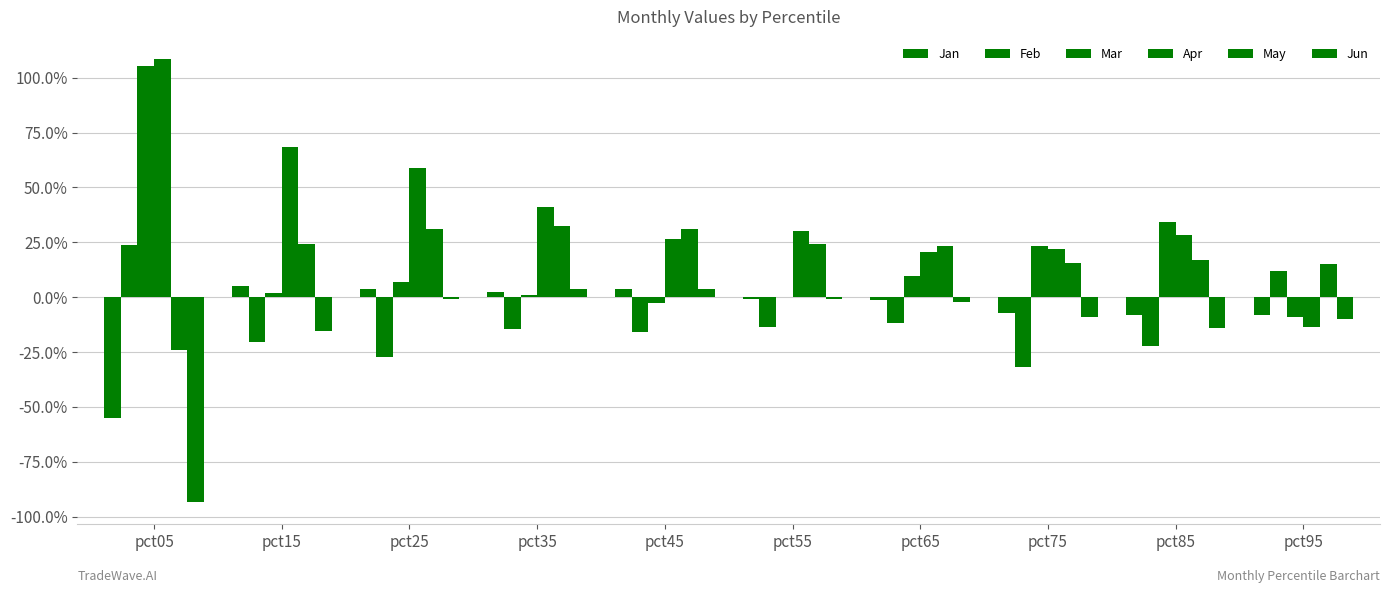

Does the chart contain stacked bars?

No